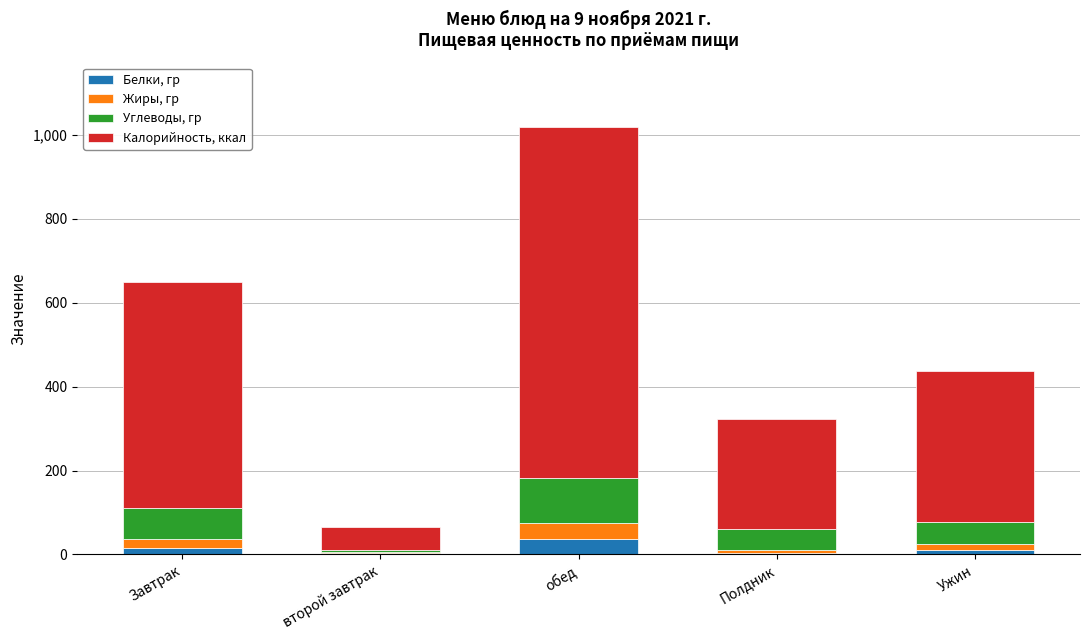

At which category is the sum across all series the highest?

обед